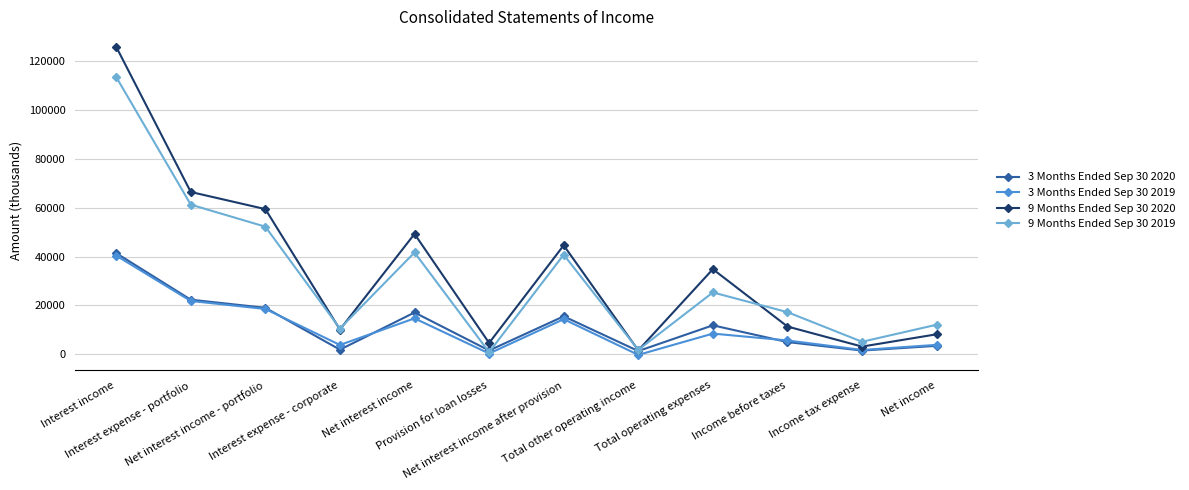

What is the sum of the 3 Months Ended Sep 30 2019 values at Net interest income - portfolio and Interest expense - corporate?

22394